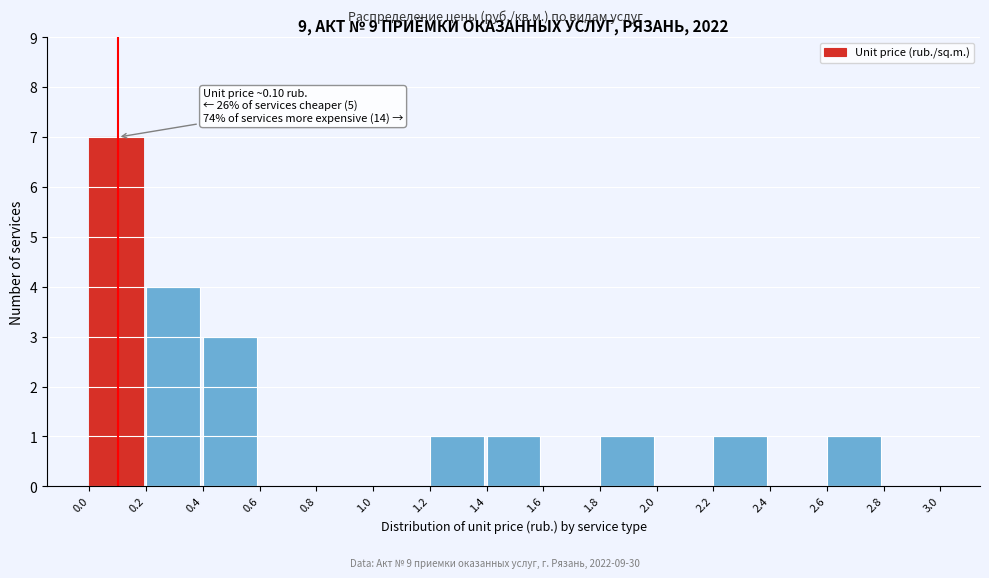

Which range on the x-axis has the tallest bar?

0.0 to 0.2